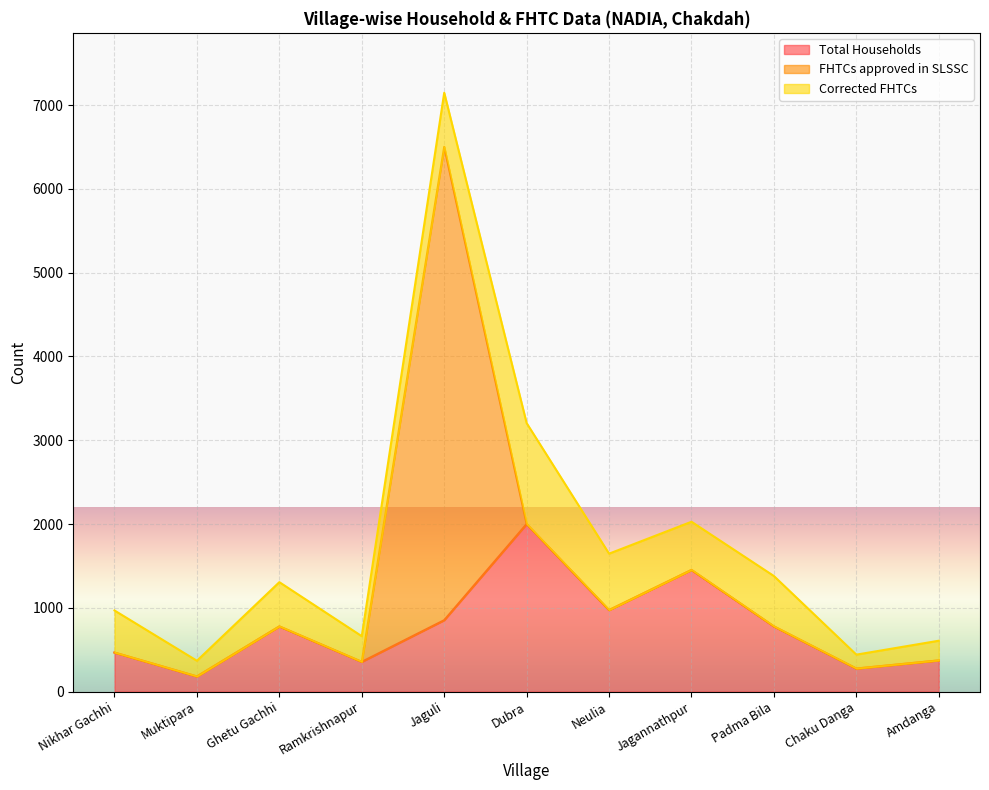

True or false: FHTCs approved in SLSSC has a value of 0 at Chaku Danga.

True